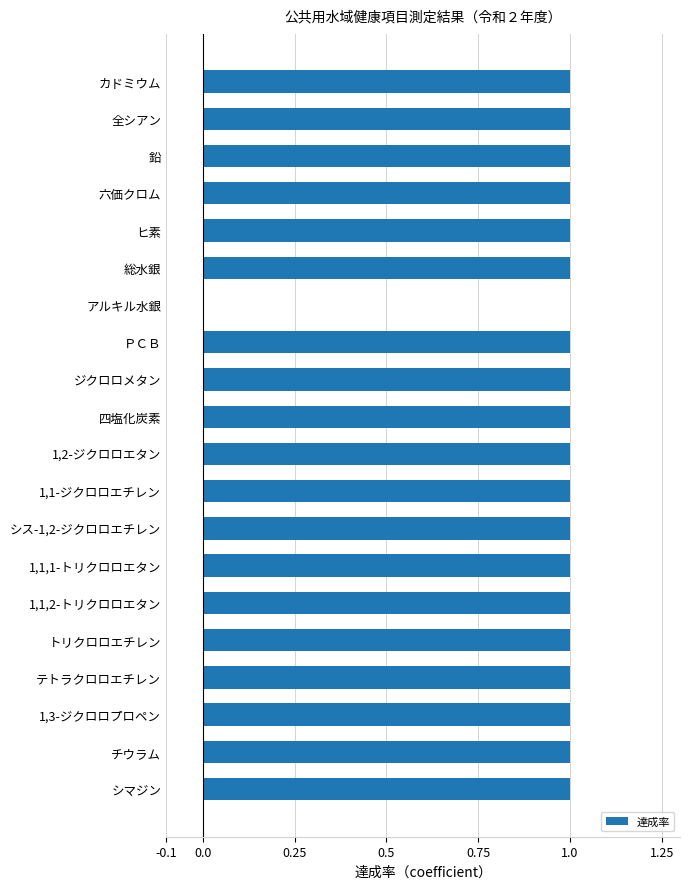

Reading top to bottom, list all the values displayed in this chart.

カドミウム=1	全シアン=1	鉛=1	六価クロム=1	ヒ素=1	総水銀=1	アルキル水銀=0	ＰＣＢ=1	ジクロロメタン=1	四塩化炭素=1	1,2-ジクロロエタン=1	1,1-ジクロロエチレン=1	シス-1,2-ジクロロエチレン=1	1,1,1-トリクロロエタン=1	1,1,2-トリクロロエタン=1	トリクロロエチレン=1	テトラクロロエチレン=1	1,3-ジクロロプロペン=1	チウラム=1	シマジン=1